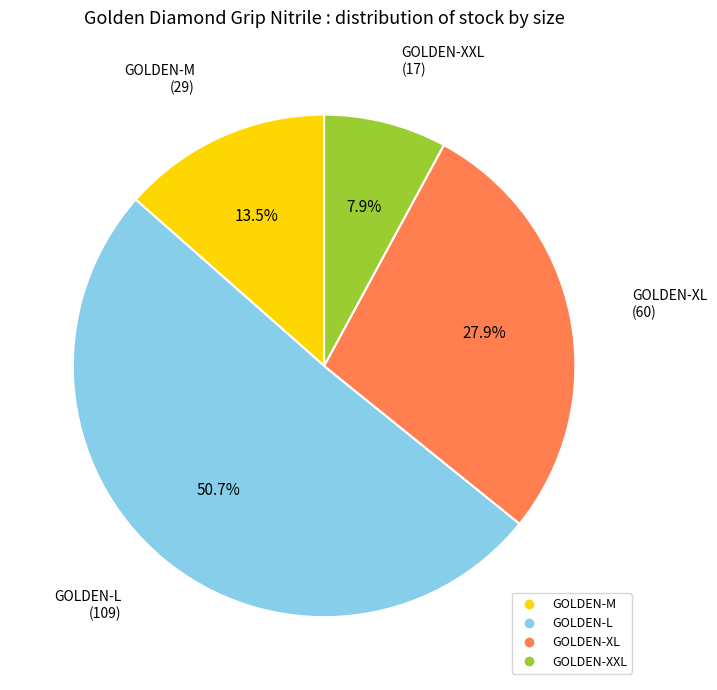

True or false: GOLDEN-XL accounts for 28% of the total.

True